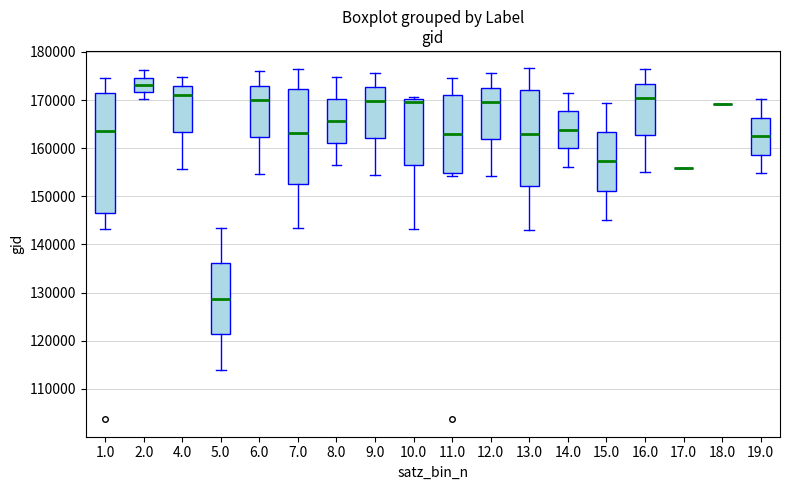

Which box is the tallest, from its lower edge to its upper edge?

1.0